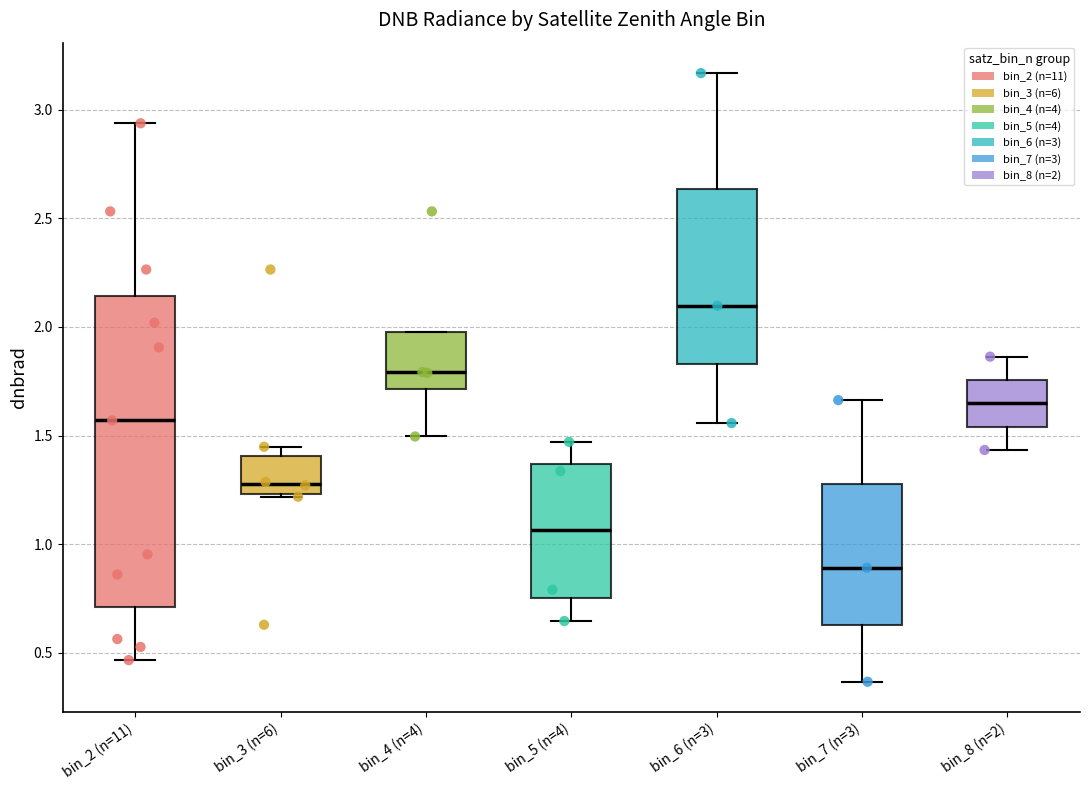

Where does the median line of the box for bin_5 (n=4) sit on the y-axis? The values are not printed on the chart, so give them approximately, as read against the axis.

1.05